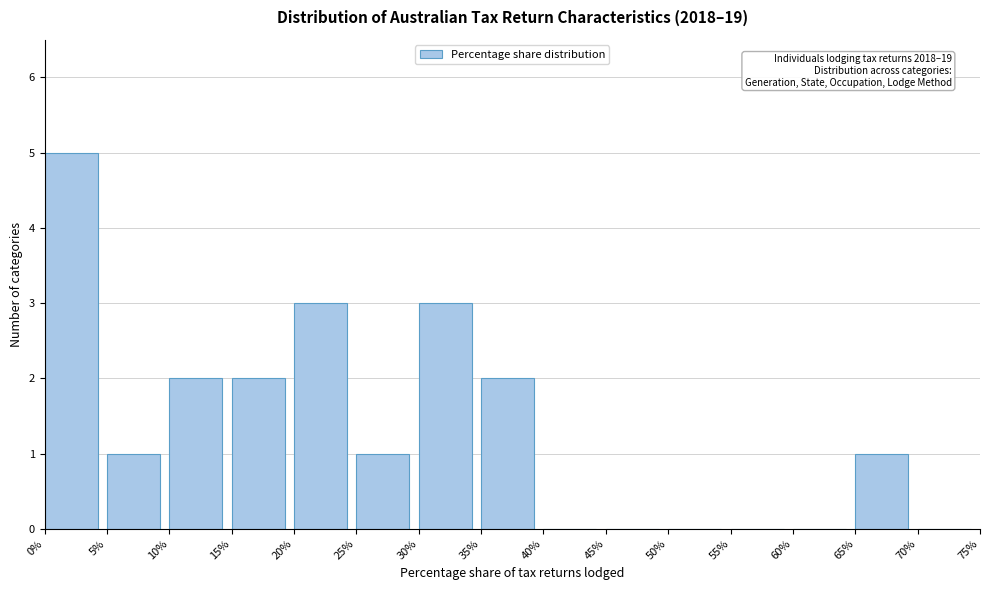

Which range on the x-axis has the tallest bar?

0% to 5%